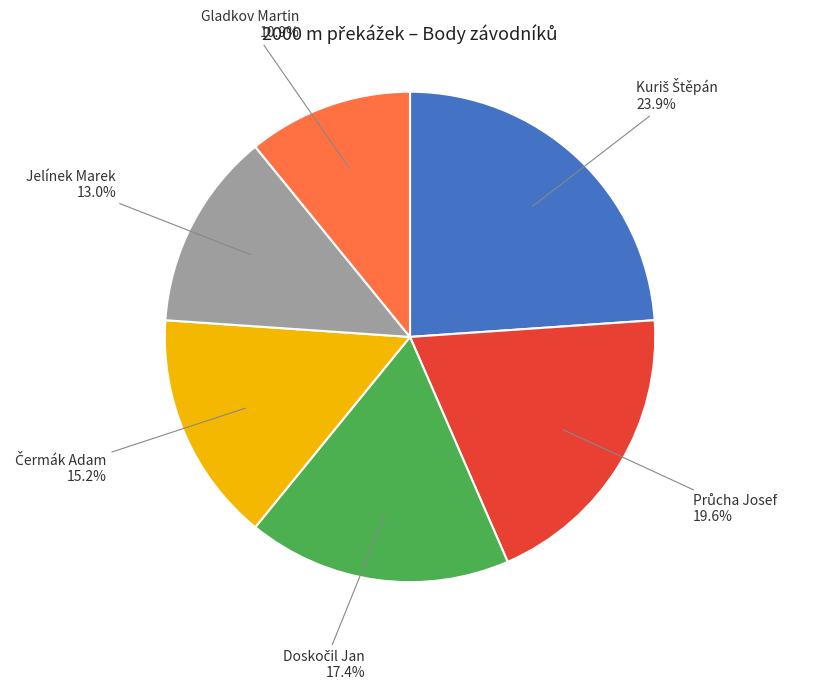

Which category has the smallest portion of the pie?

Gladkov Martin